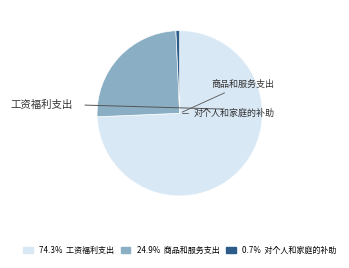

Does any single category account for the majority?

Yes